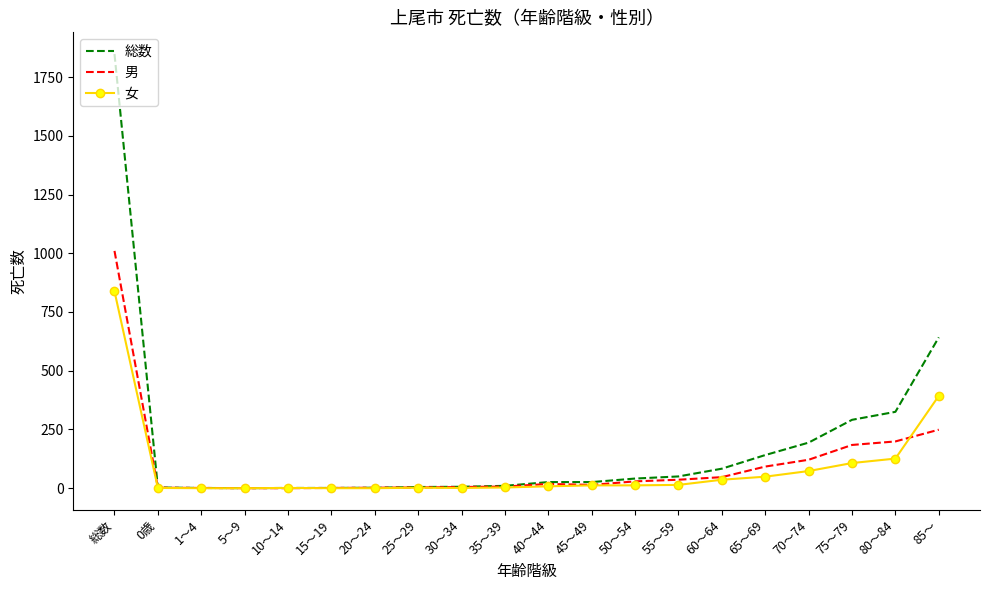

How many distinct data groups are displayed?

3